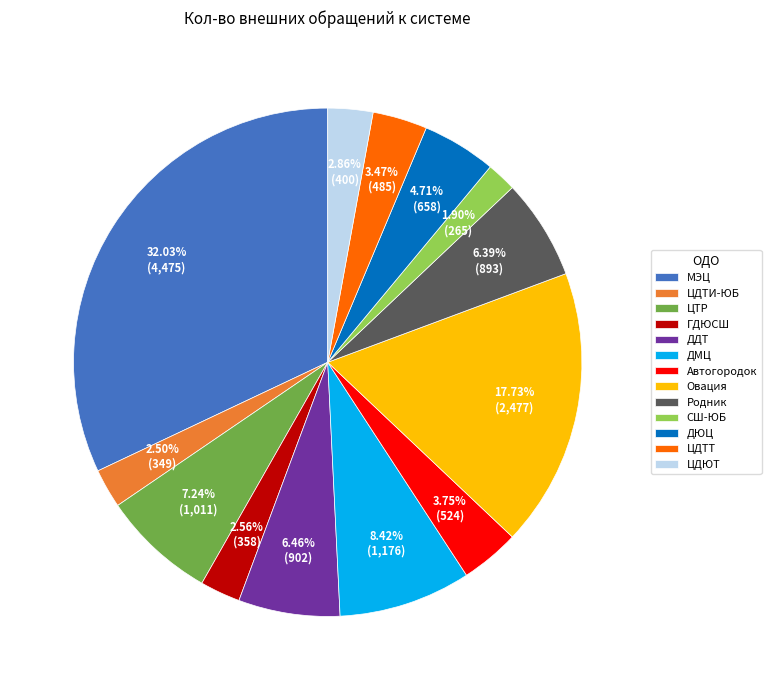

Does any single category account for the majority?

No